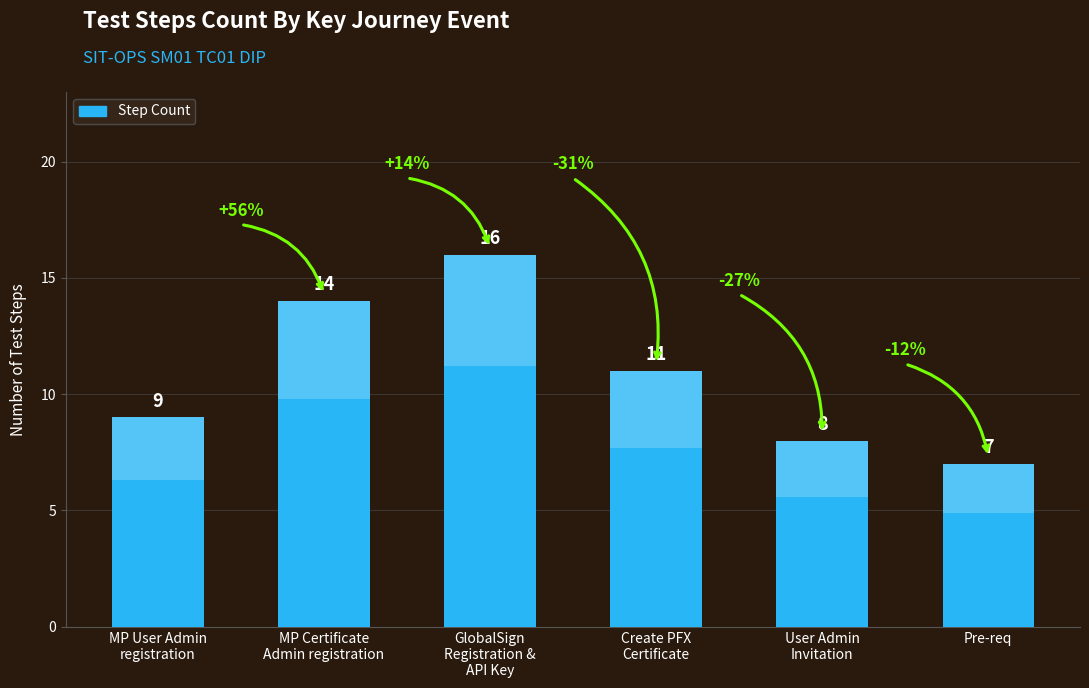

Reading right to left, transcribe all the data shown in this chart.

Pre-req=7	User Admin
Invitation=8	Create PFX
Certificate=11	GlobalSign
Registration &
API Key=16	MP Certificate
Admin registration=14	MP User Admin
registration=9